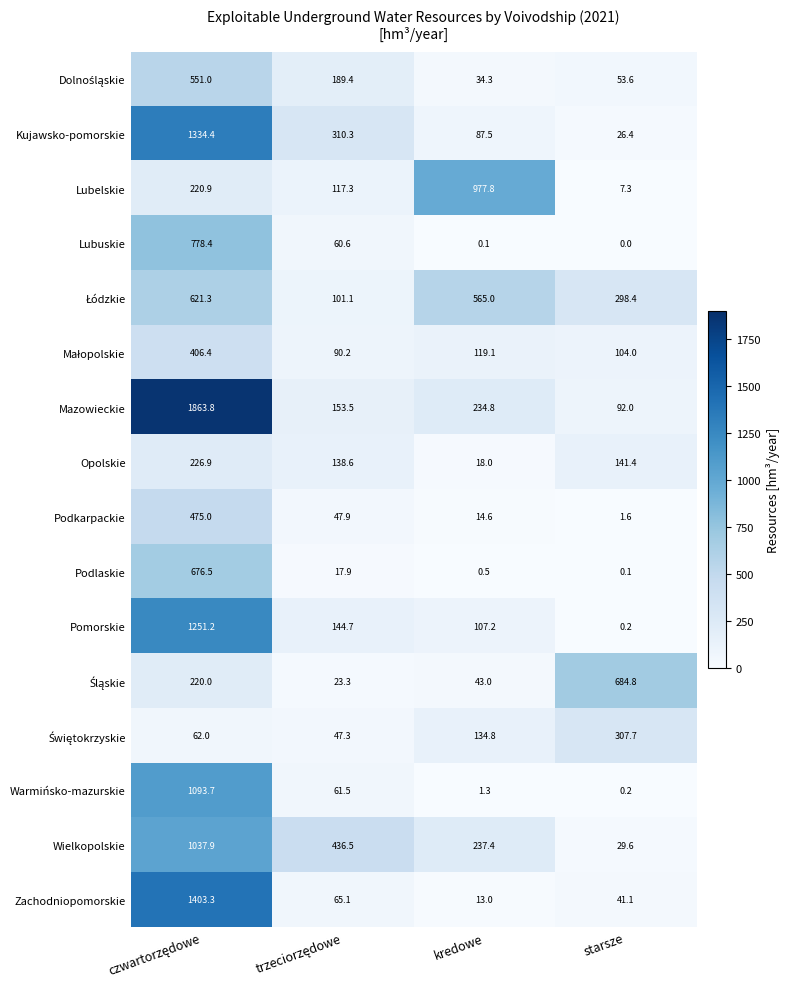

What is the sum of all Warmińsko-mazurskie values?

1156.7